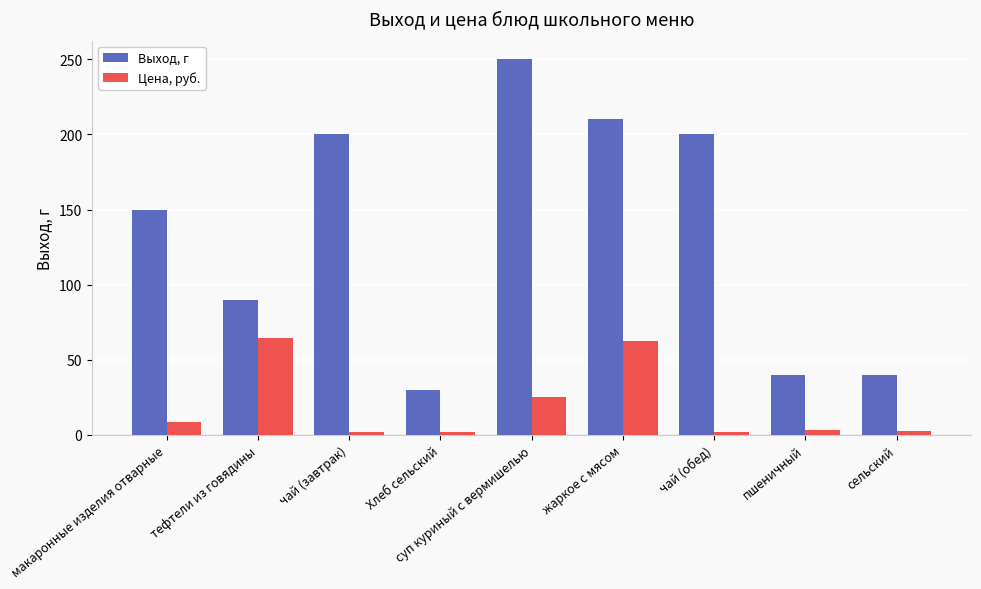

Are the bars grouped side by side (vs. stacked)?

Yes